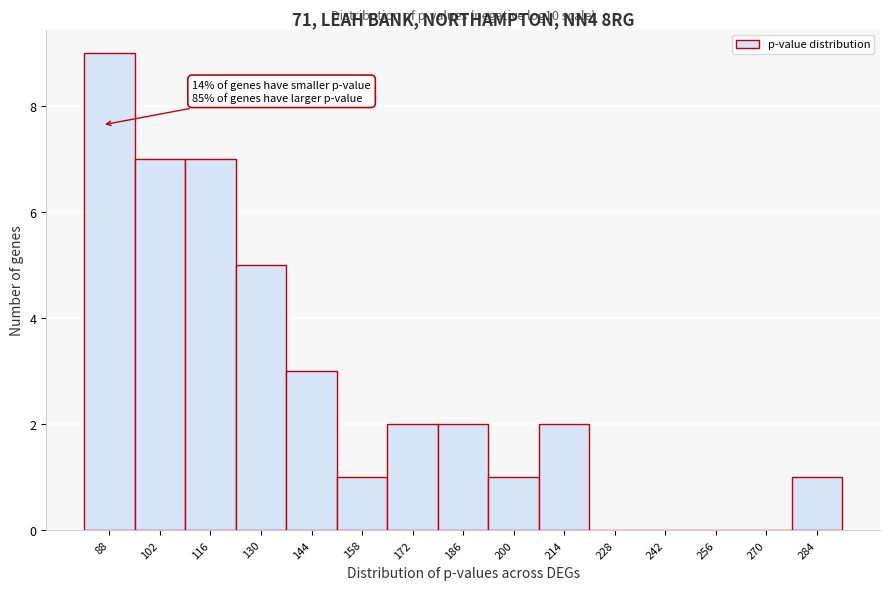

Over which range of the x-axis is the bar tallest?

80 to 94